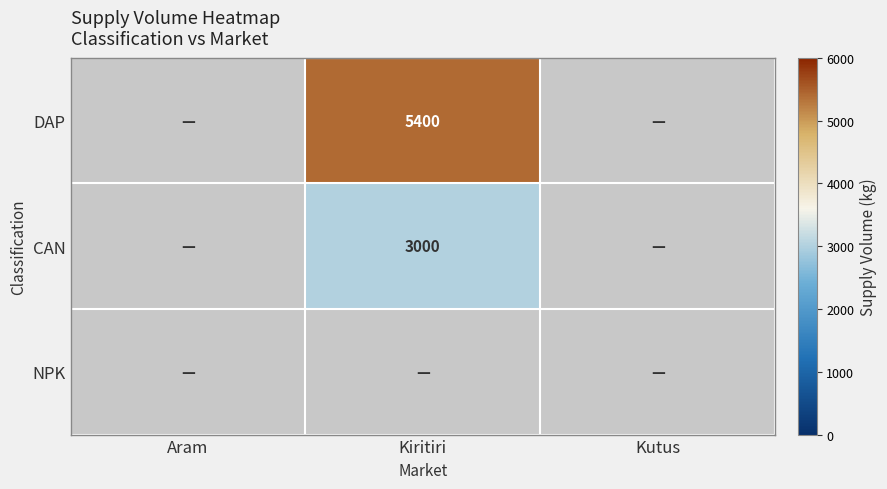

Is it true that CAN equals 3000 at Kiritiri?

True